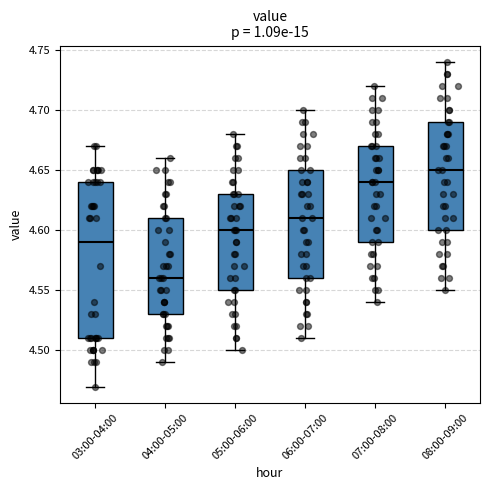

Which box has the highest median line?

08:00-09:00